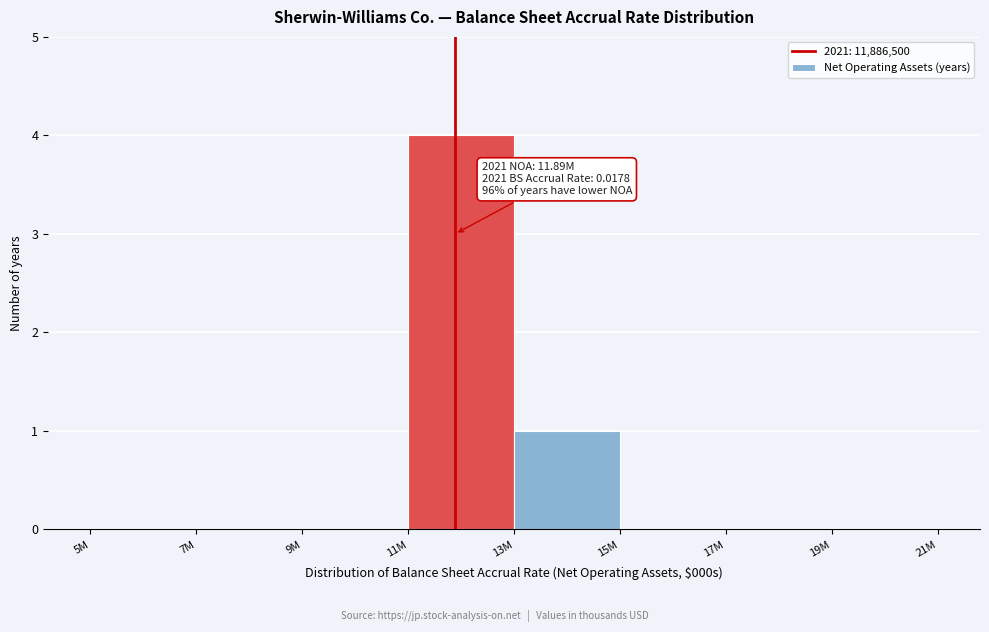

Reading left to right, what are all the values shown in this chart?

5M=0	7M=0	9M=0	11M=4	13M=1	15M=0	17M=0	19M=0